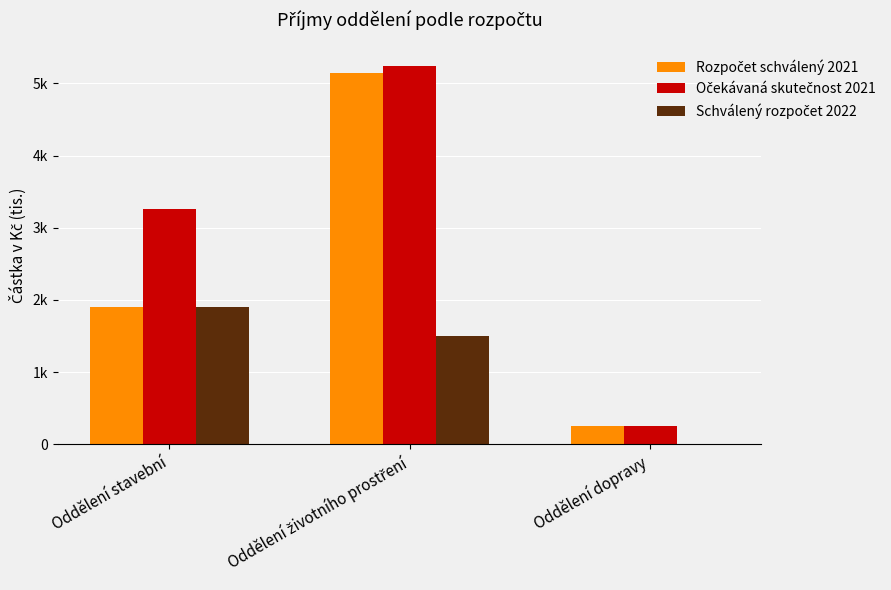

Are the bars horizontal?

No